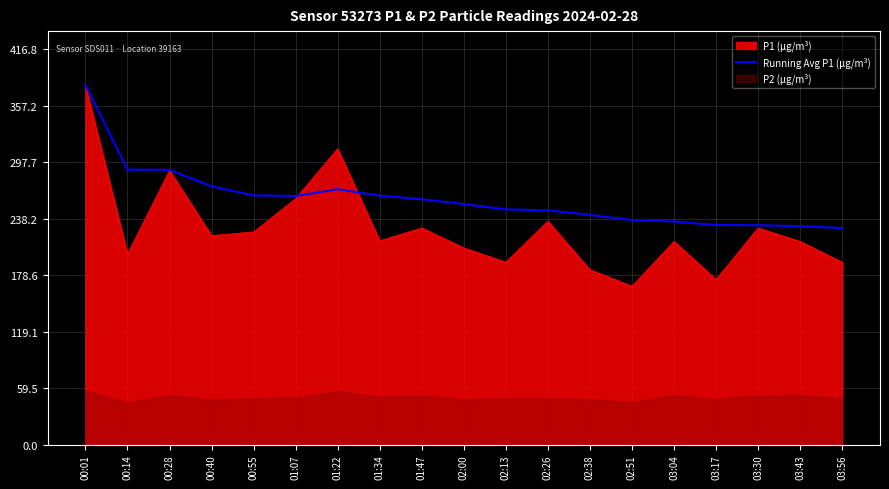

What is the approximate value at 02:13?

247.8